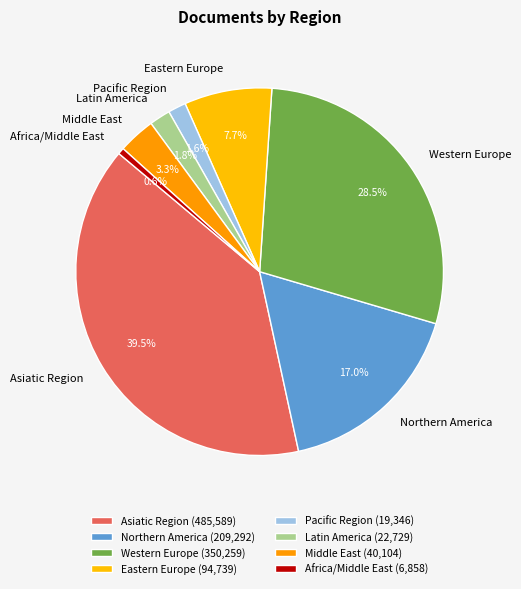

Is there a majority slice in this chart?

No